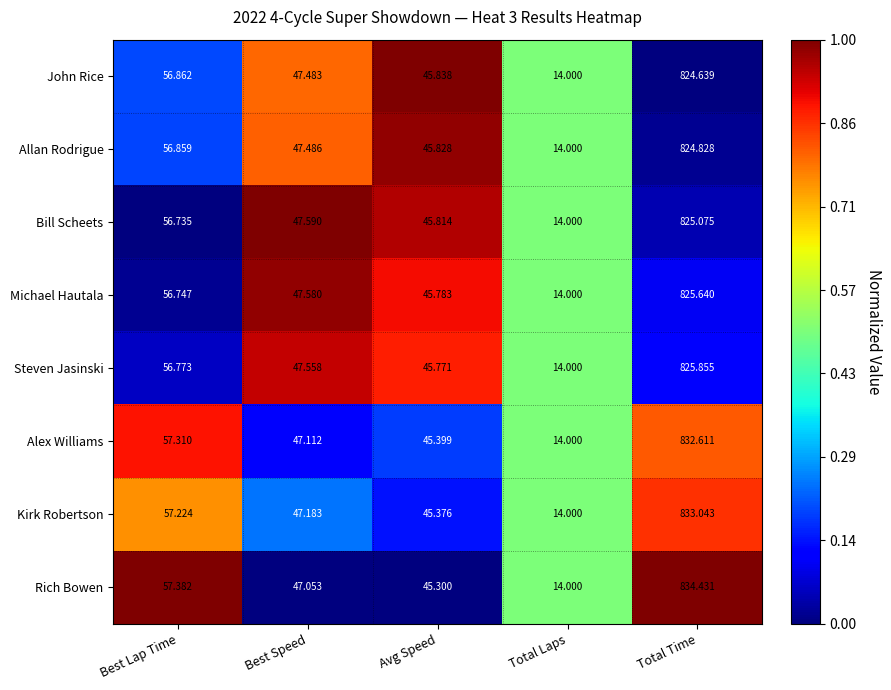

Which series has the widest spread of values?

Rich Bowen